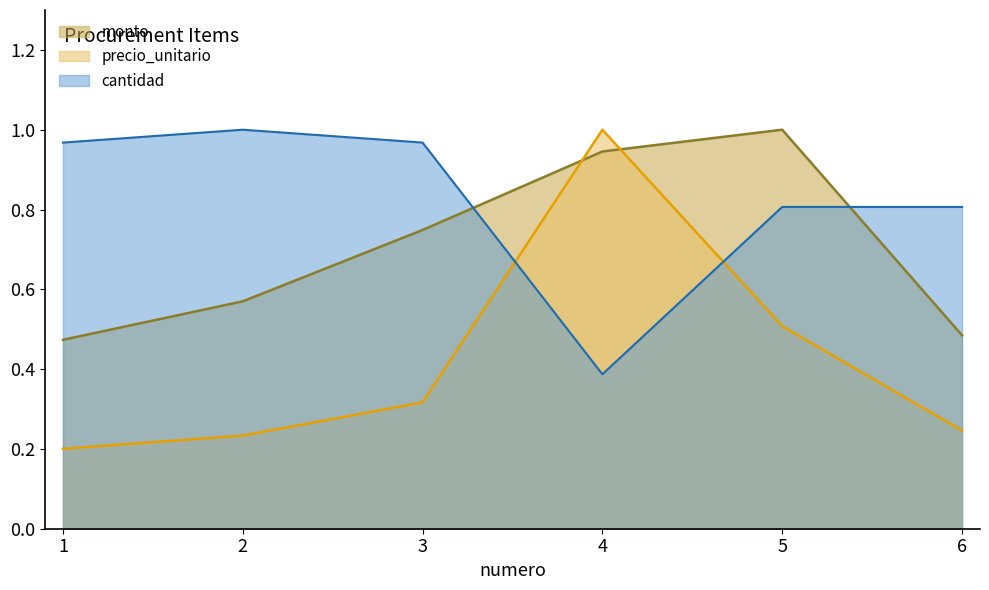

At which category does the chart reach its peak across all series?

4